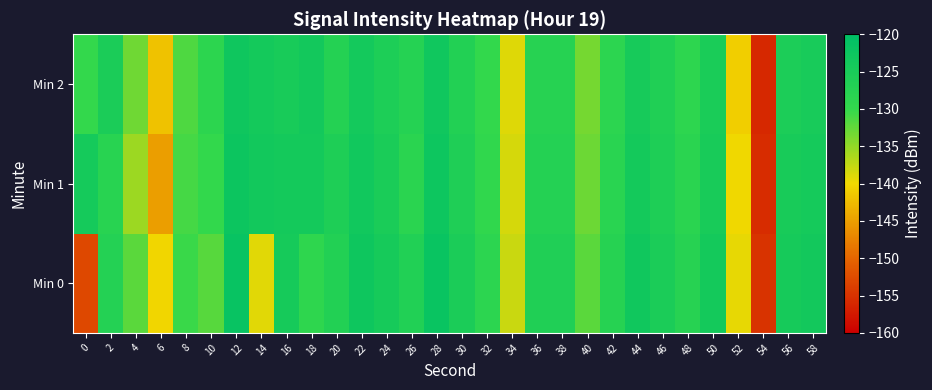

Reading left to right, transcribe all the data shown in this chart.

Min 0: 0=-152.9	2=-127.1	4=-132.1	6=-140.2	8=-130.4	10=-131.9	12=-121.6	14=-139.1	16=-124.4	18=-129.1	20=-126.8	22=-122.8	24=-124.4	26=-126.6	28=-122.0	30=-125.4	32=-128.6	34=-137.9	36=-126.4	38=-126.3	40=-132.1	42=-127.5	44=-123.3	46=-125.3	48=-127.7	50=-124.2	52=-139.4	54=-155.0	56=-124.5	58=-123.9
Min 1: 0=-124.4	2=-127.9	4=-135.5	6=-145.1	8=-131.0	10=-130.0	12=-122.5	14=-123.6	16=-124.2	18=-124.1	20=-126.0	22=-123.5	24=-125.2	26=-128.3	28=-122.8	30=-126.1	32=-129.4	34=-138.5	36=-127.3	38=-127.1	40=-133.0	42=-128.2	44=-124.1	46=-126.0	48=-128.4	50=-124.9	52=-140.0	54=-155.5	56=-125.0	58=-124.3
Min 2: 0=-130.1	2=-125.4	4=-133.2	6=-142.0	8=-131.5	10=-128.8	12=-123.0	14=-124.2	16=-125.0	18=-123.8	20=-127.2	22=-124.0	24=-125.8	26=-127.4	28=-123.2	30=-126.8	32=-130.0	34=-139.0	36=-127.8	38=-127.6	40=-133.5	42=-128.7	44=-124.6	46=-126.5	48=-129.0	50=-125.3	52=-140.8	54=-156.0	56=-125.5	58=-124.7